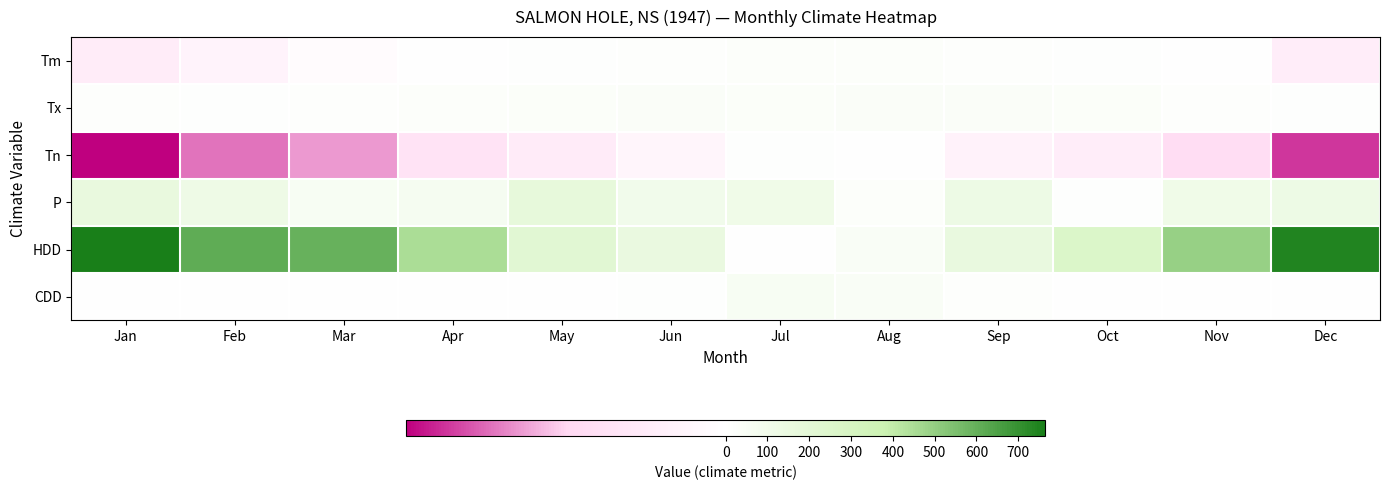

Reading left to right, list all the values displayed in this chart.

Tm: Jan=-6.6	Feb=-3.9	Mar=-1.1	Apr=2.9	May=10.9	Jun=13.3	Jul=19.7	Aug=18.0	Sep=13.4	Oct=9.4	Nov=1.6	Dec=-6.0
Tx: Jan=12.8	Feb=9.4	Mar=12.8	Apr=18.3	May=24.4	Jun=32.8	Jul=29.4	Aug=33.9	Sep=30.0	Oct=24.4	Nov=13.3	Dec=7.8
Tn: Jan=-26.7	Feb=-19.4	Mar=-17.2	Apr=-9.4	May=-6.7	Jun=-3.3	Jul=7.8	Aug=0.6	Sep=-4.4	Oct=-6.1	Nov=-11.7	Dec=-23.3
P: Jan=163.3	Feb=120.9	Mar=55.4	Apr=70.1	May=178.4	Jun=95.6	Jul=107.8	Aug=21.1	Sep=125.6	Oct=11.6	Nov=109.3	Dec=125.9
HDD: Jan=763.8	Feb=614.1	Mar=593.6	Apr=452.2	May=220.7	Jun=150.4	Jul=3.3	Aug=46.9	Sep=156.5	Oct=265.3	Nov=493.0	Dec=745.2
CDD: Jan=0.0	Feb=0.0	Mar=0.0	Apr=0.0	May=0.0	Jun=9.5	Jul=56.4	Aug=45.6	Sep=17.0	Oct=0.0	Nov=0.0	Dec=0.0